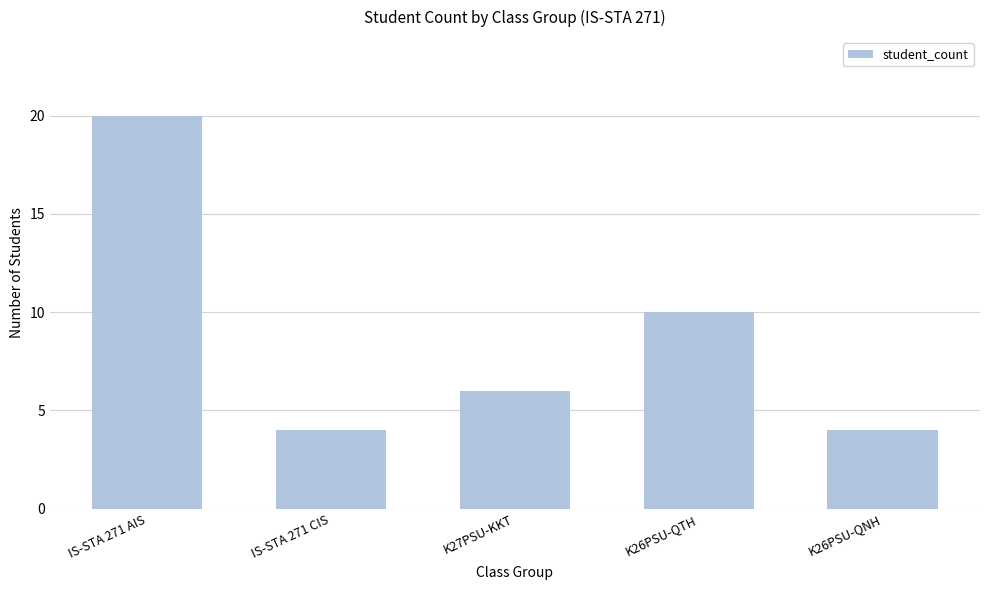

True or false: the data shows 8 at IS-STA 271 AIS.

False